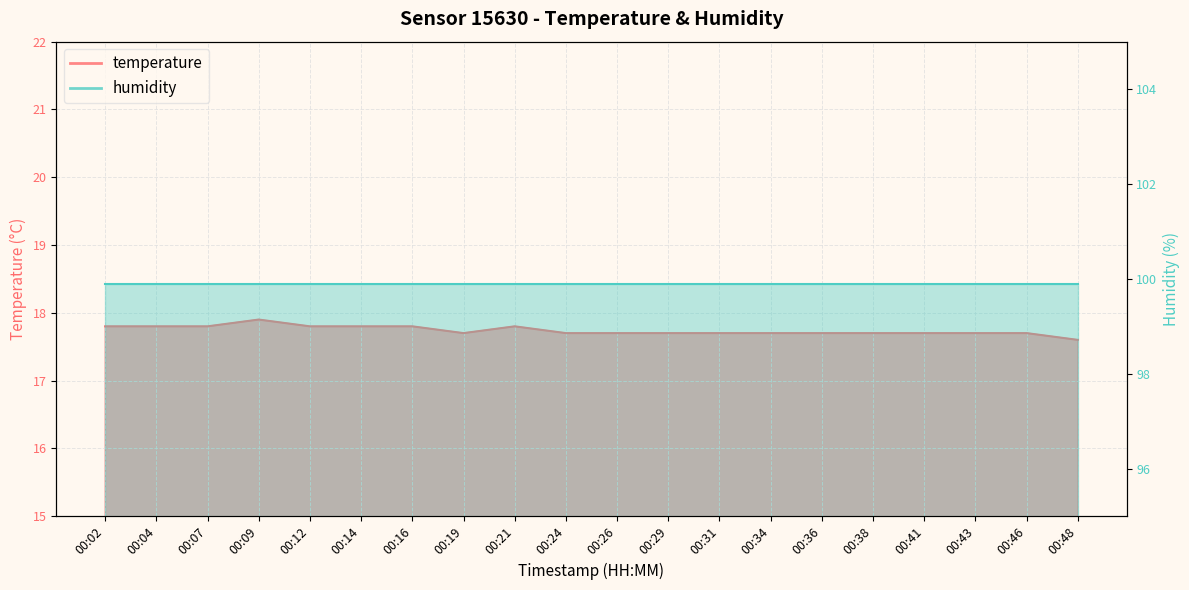

At which label is the value closest to 17?

00:48